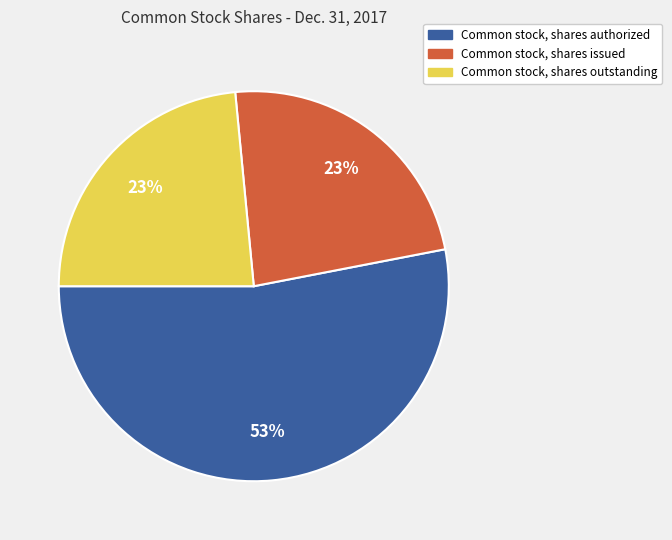

Combined, do Common stock, shares outstanding and Common stock, shares authorized account for over 50%?

Yes